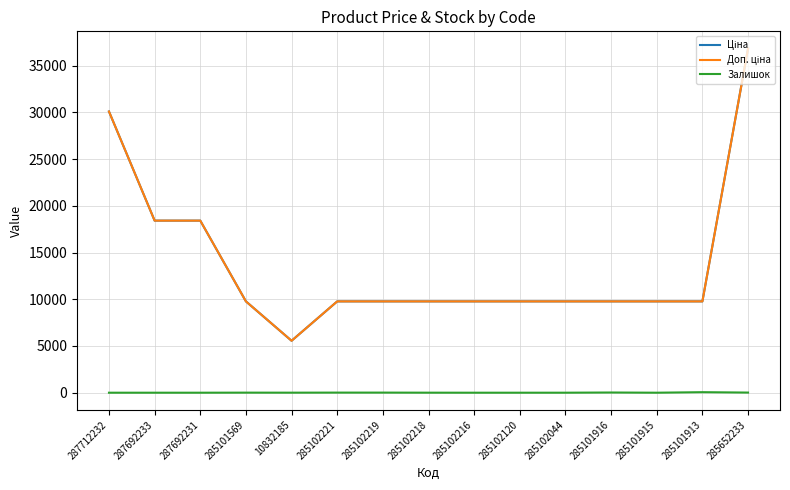

Does the chart display data point markers on the line(s)?

No